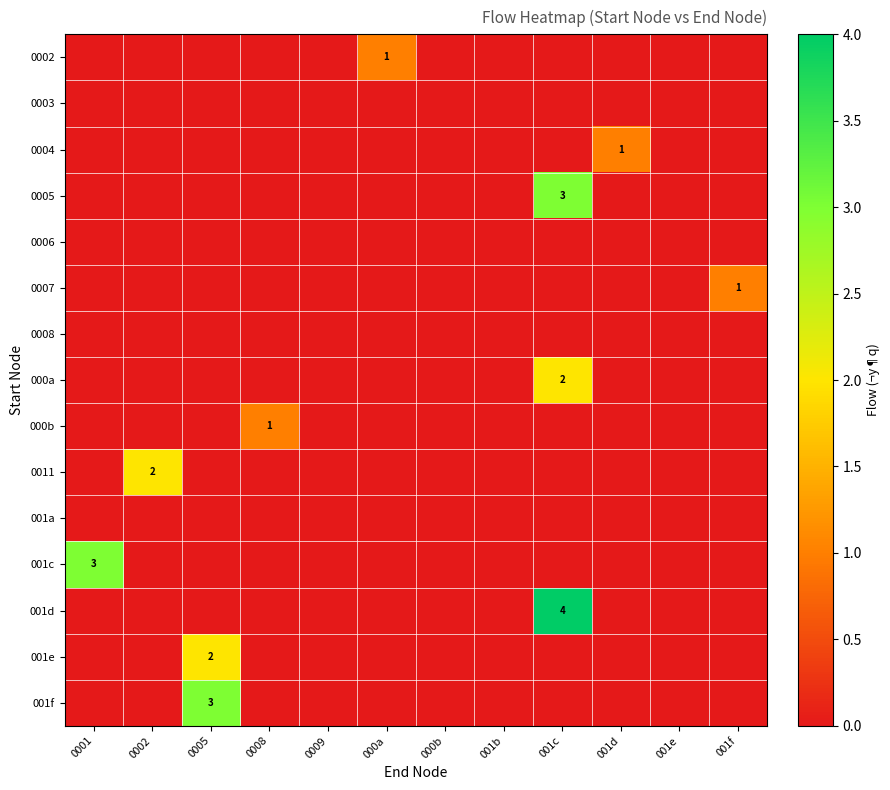

At how many categories does at least one series exceed 1?

4